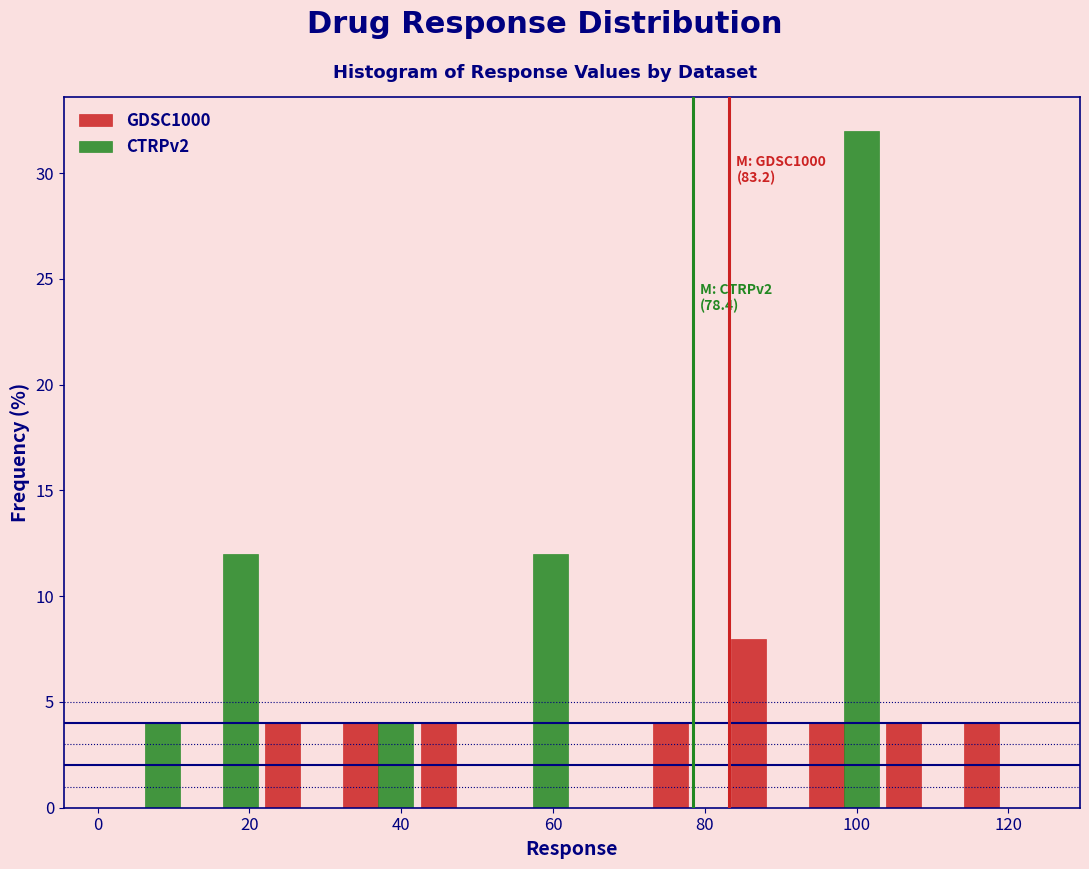

In the GDSC1000 series, which range on the x-axis has the tallest bar?

82 to 94